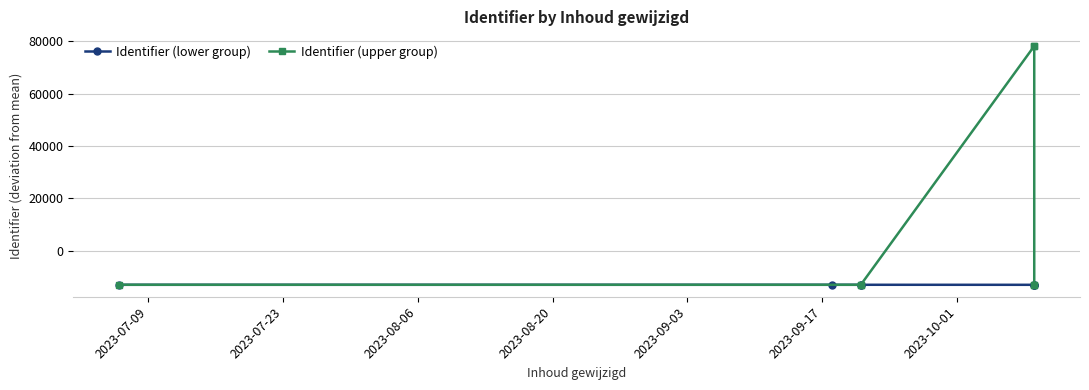

What is the difference between the maximum and minimum values in the Identifier (lower group) series?

11.0